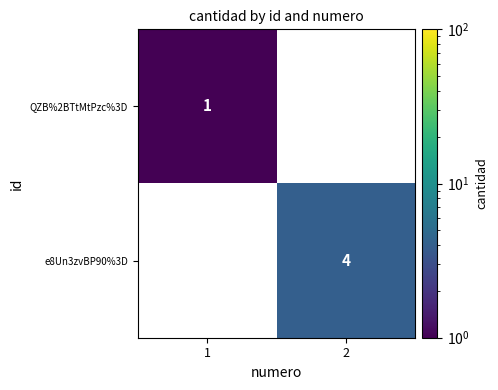

At 2, list the series in order from smallest to largest.

QZB%2BTtMtPzc%3D, e8Un3zvBP90%3D